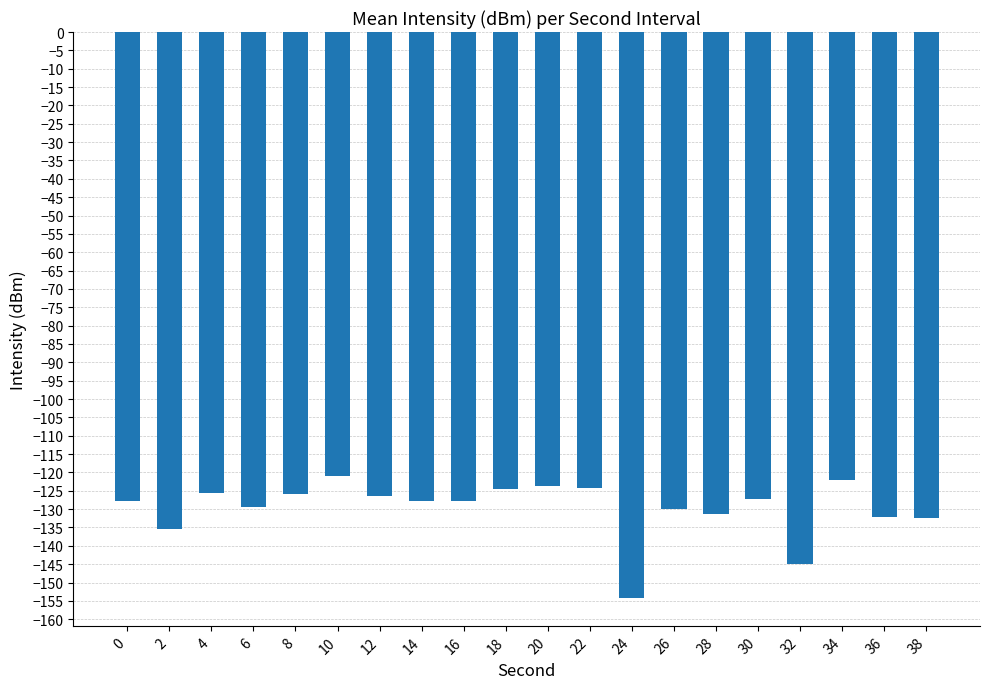

What is the maximum value shown in the chart?

-121.0